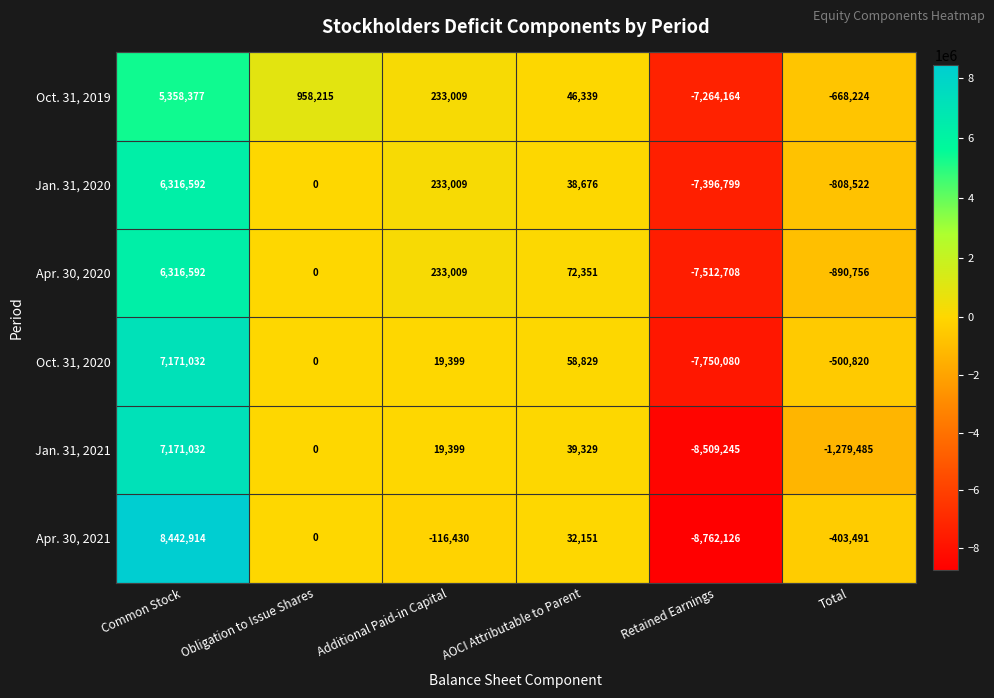

At which label does Oct. 31, 2020 reach its peak?

Common Stock